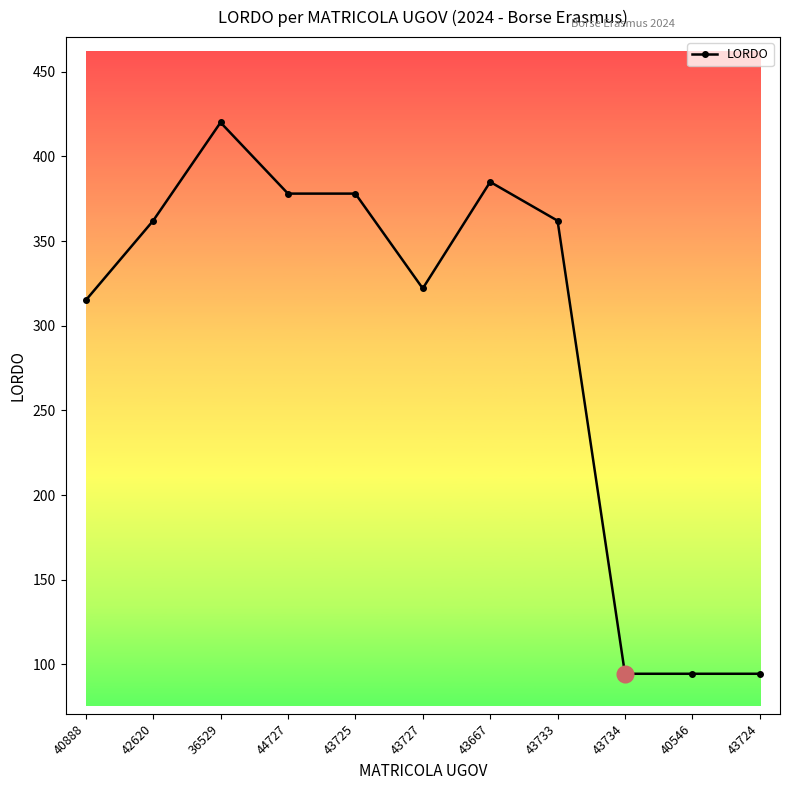

True or false: the data shows 612.3 at 36529.

False